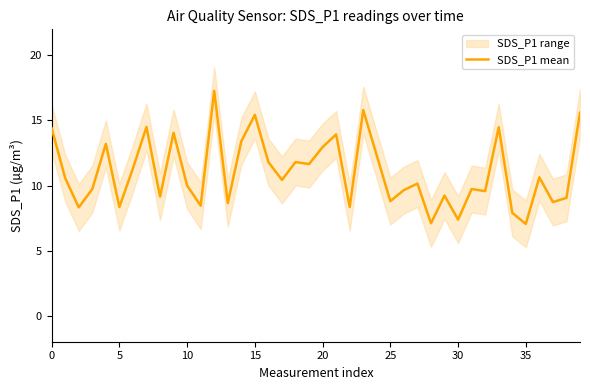

What is the highest value of the SDS_P1 mean series?

17.3